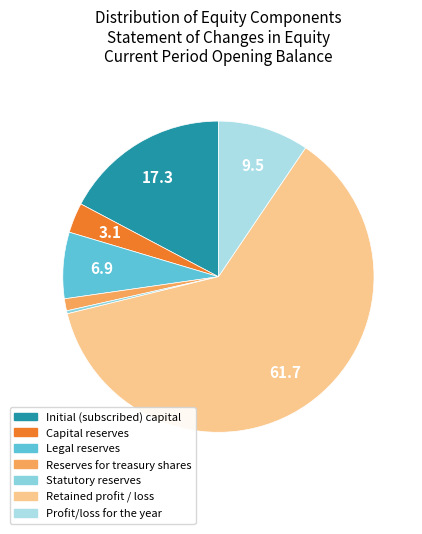

Is there any slice that represents more than half of the pie?

Yes